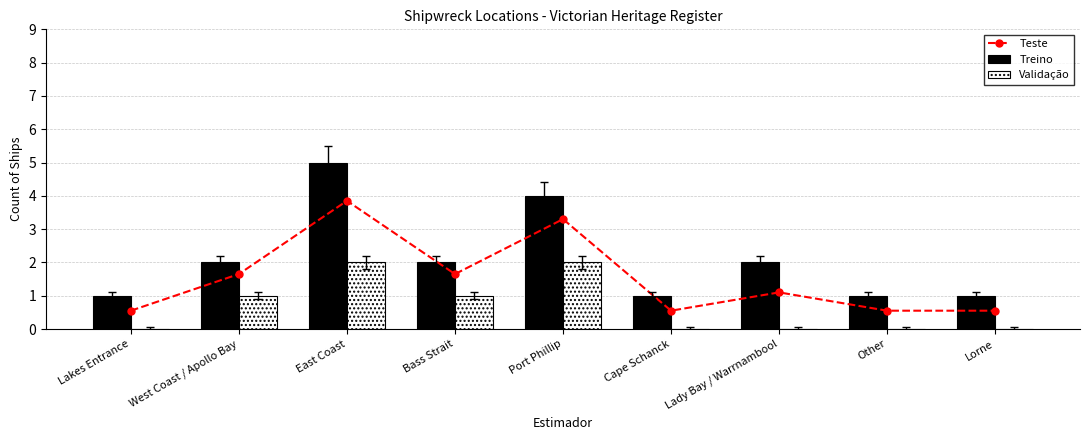

Is the value of Treino at Cape Schanck greater than the value of Validação at Lakes Entrance?

Yes